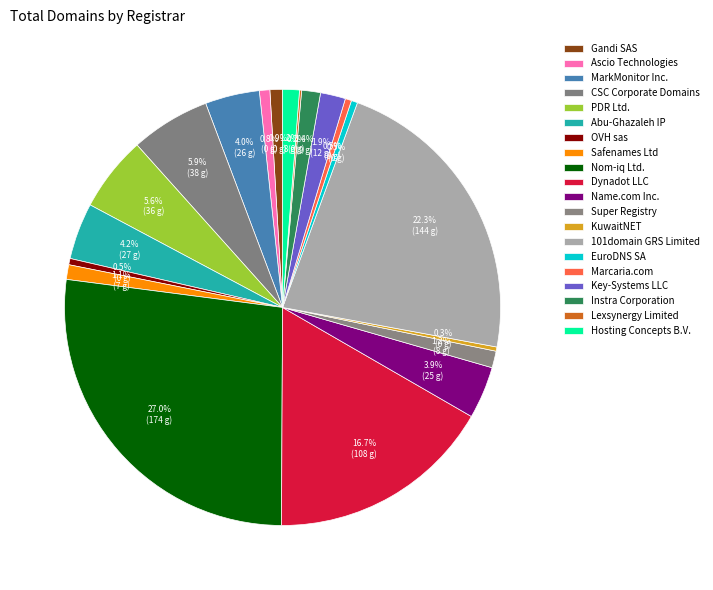

Which slice is the smallest?

Lexsynergy Limited